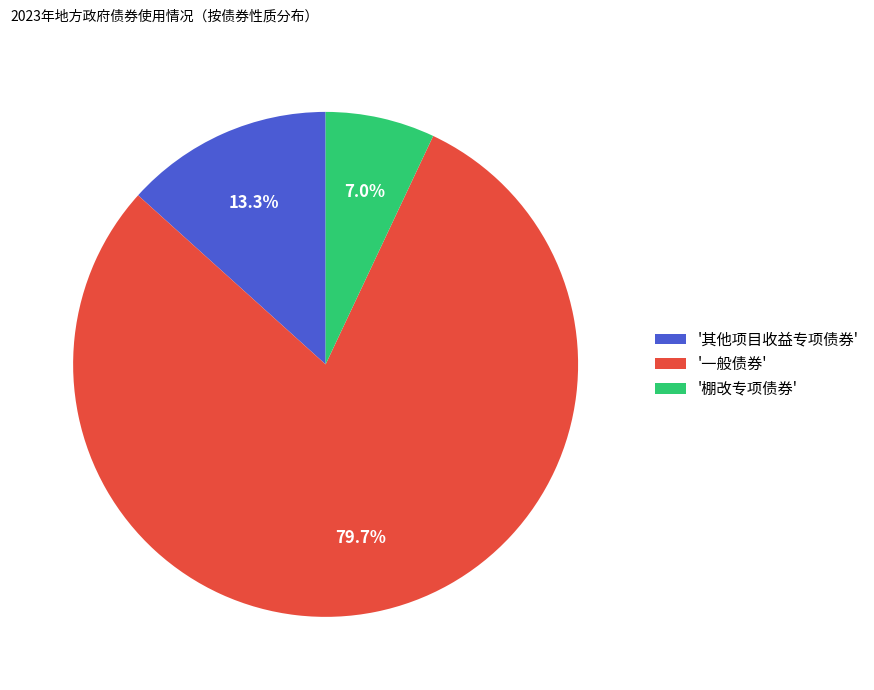

How many segments does this pie chart have?

3